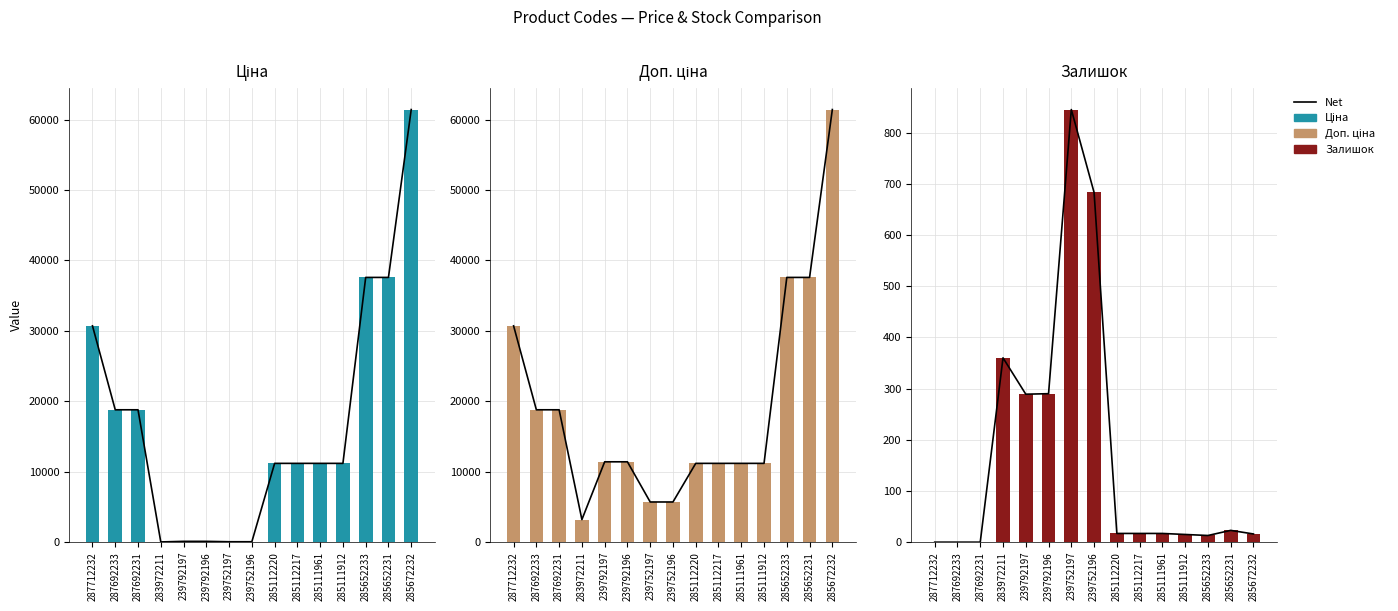

True or false: Ціна has a value of 37593.6 at 285652233.

True